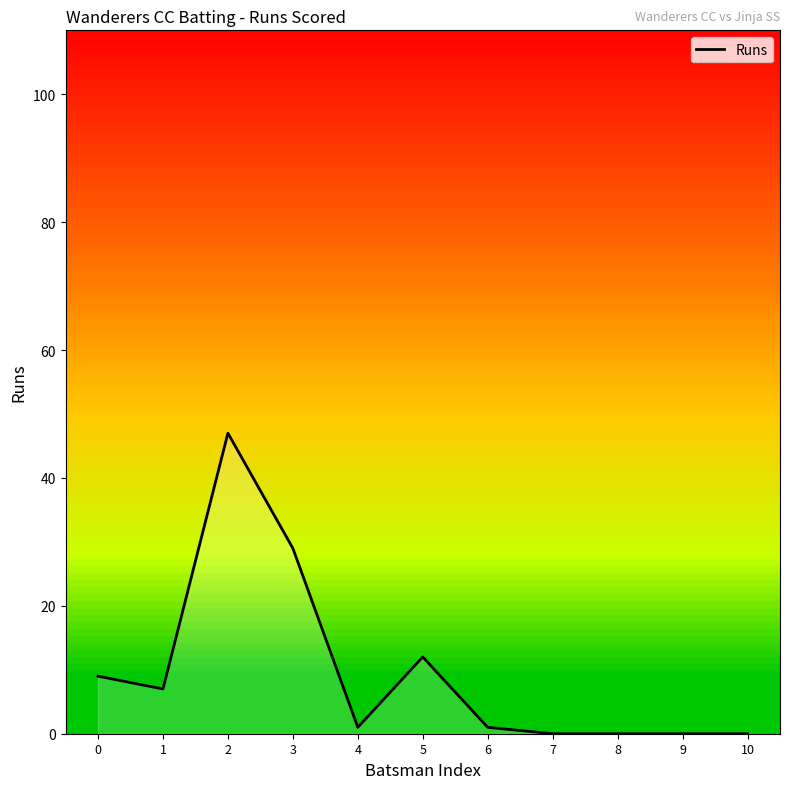

List the labels in order of value, largest first.

2, 3, 5, 0, 1, 4, 6, 7, 8, 9, 10